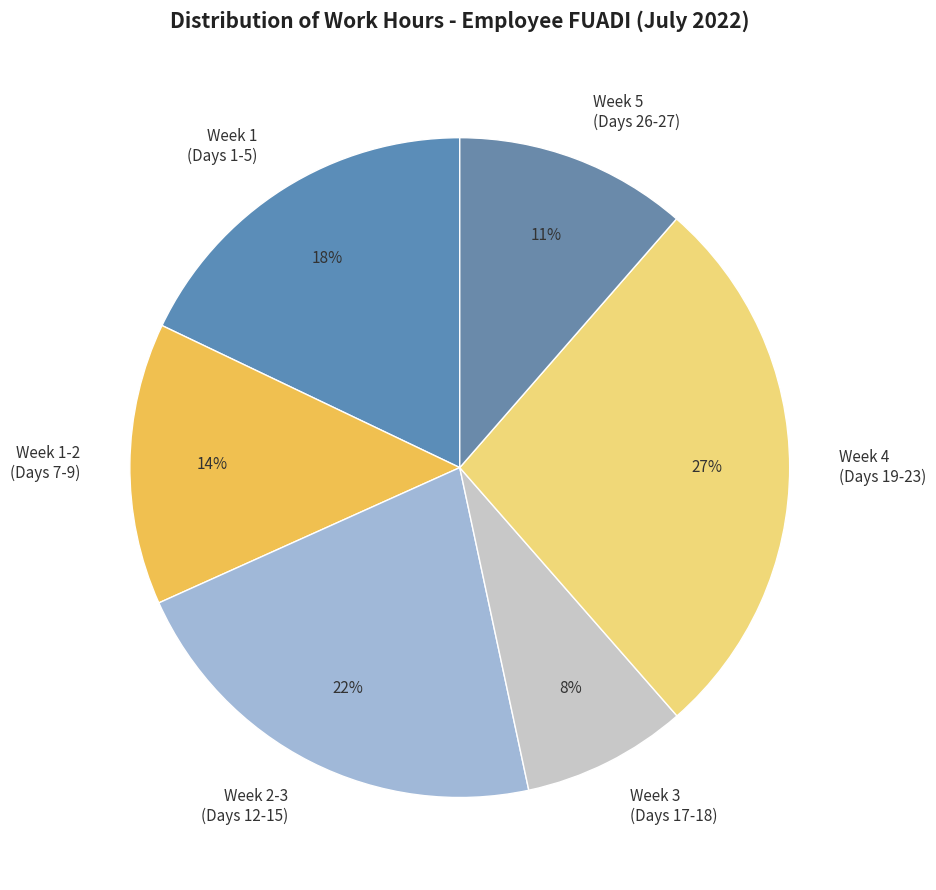

Which category has the smallest portion of the pie?

Week 3 (Days 17-18)